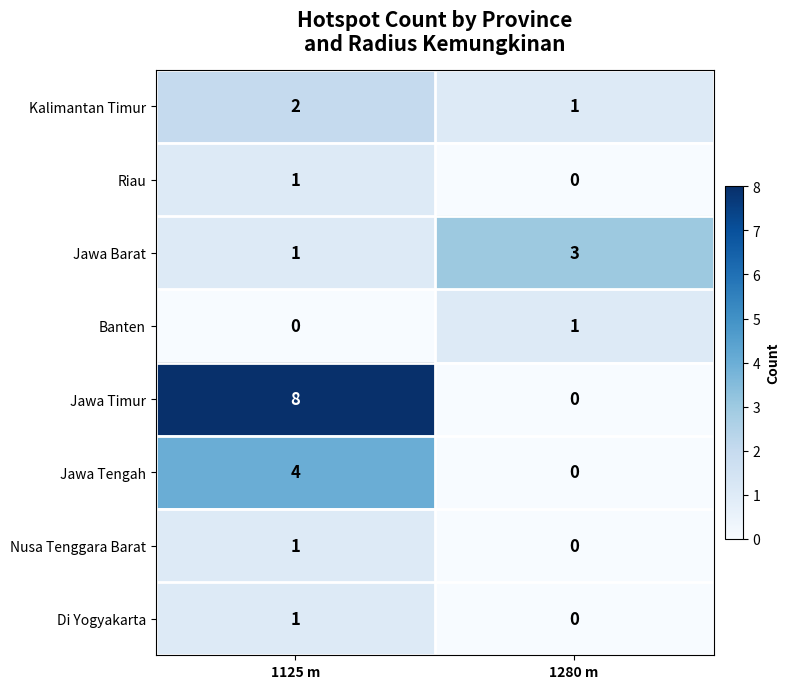

At how many categories does at least one series exceed 2?

2